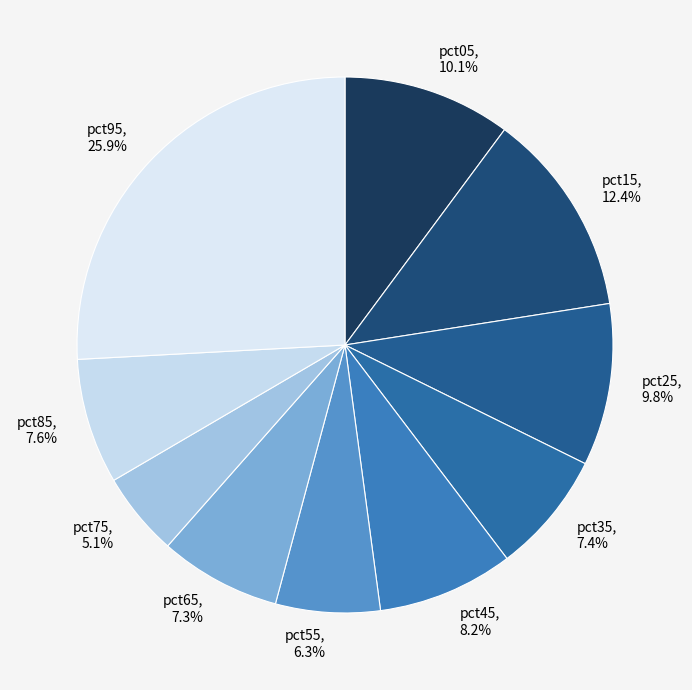

To the nearest percent, what is the combined percentage of pct25 and pct75?

15%